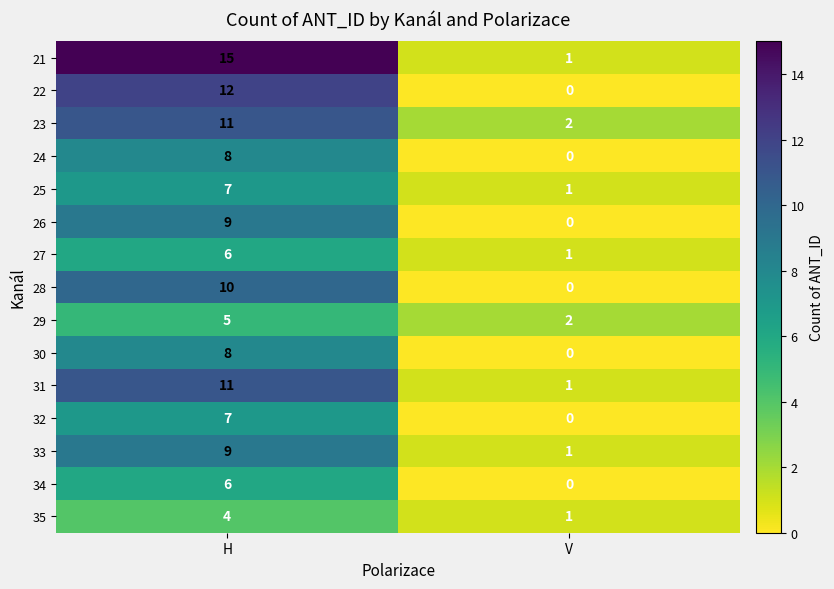

Read the 25 value at H.

7